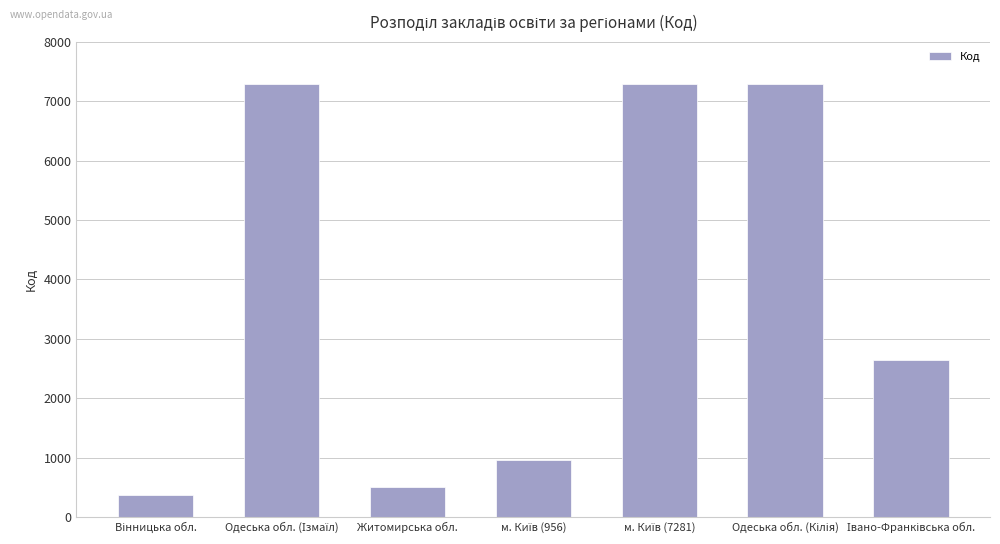

What is the minimum value shown in the chart?

379